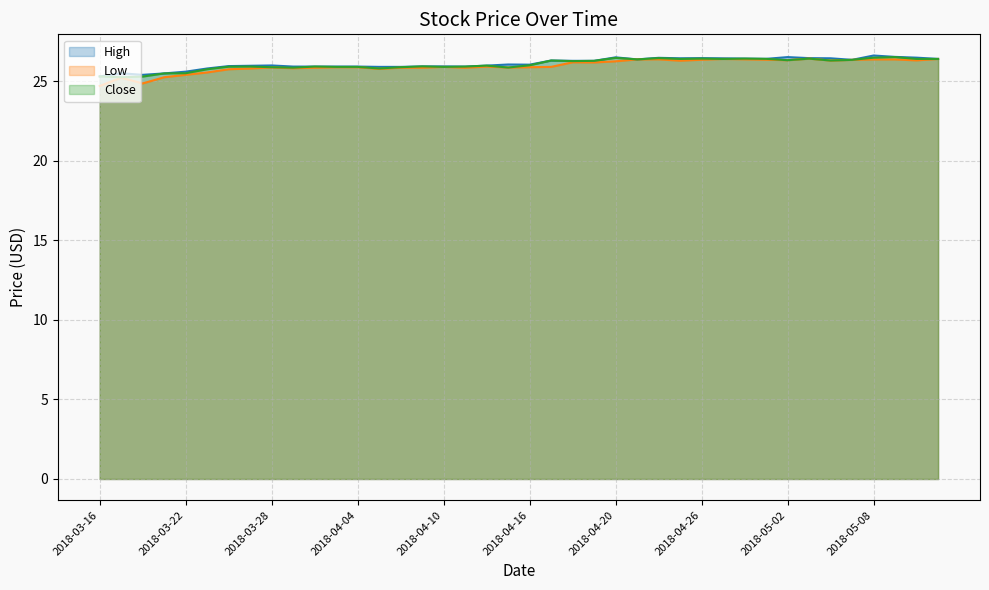

True or false: Close has more than 0 points higher than both neighbors.

True